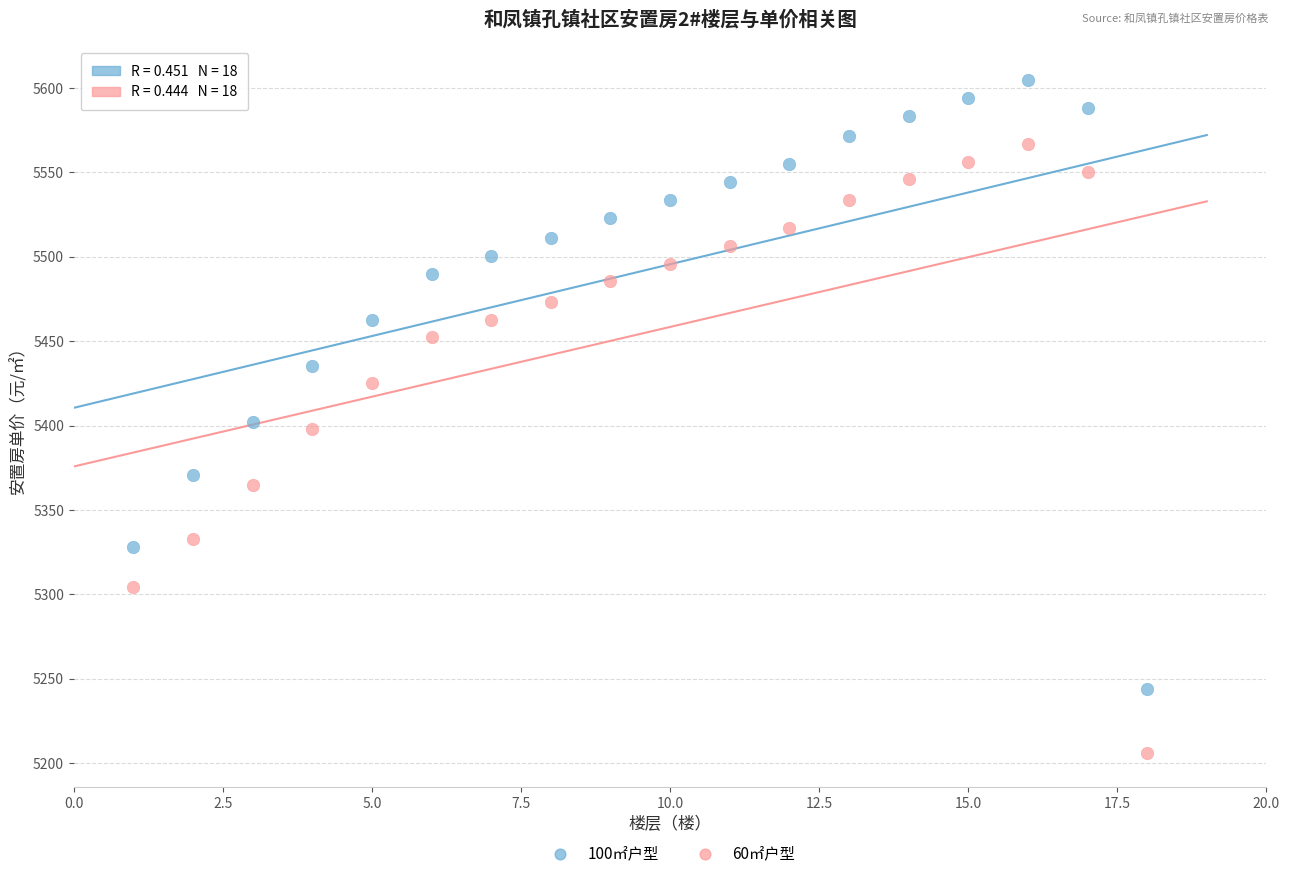

Which series contains the highest Y value?

100㎡户型